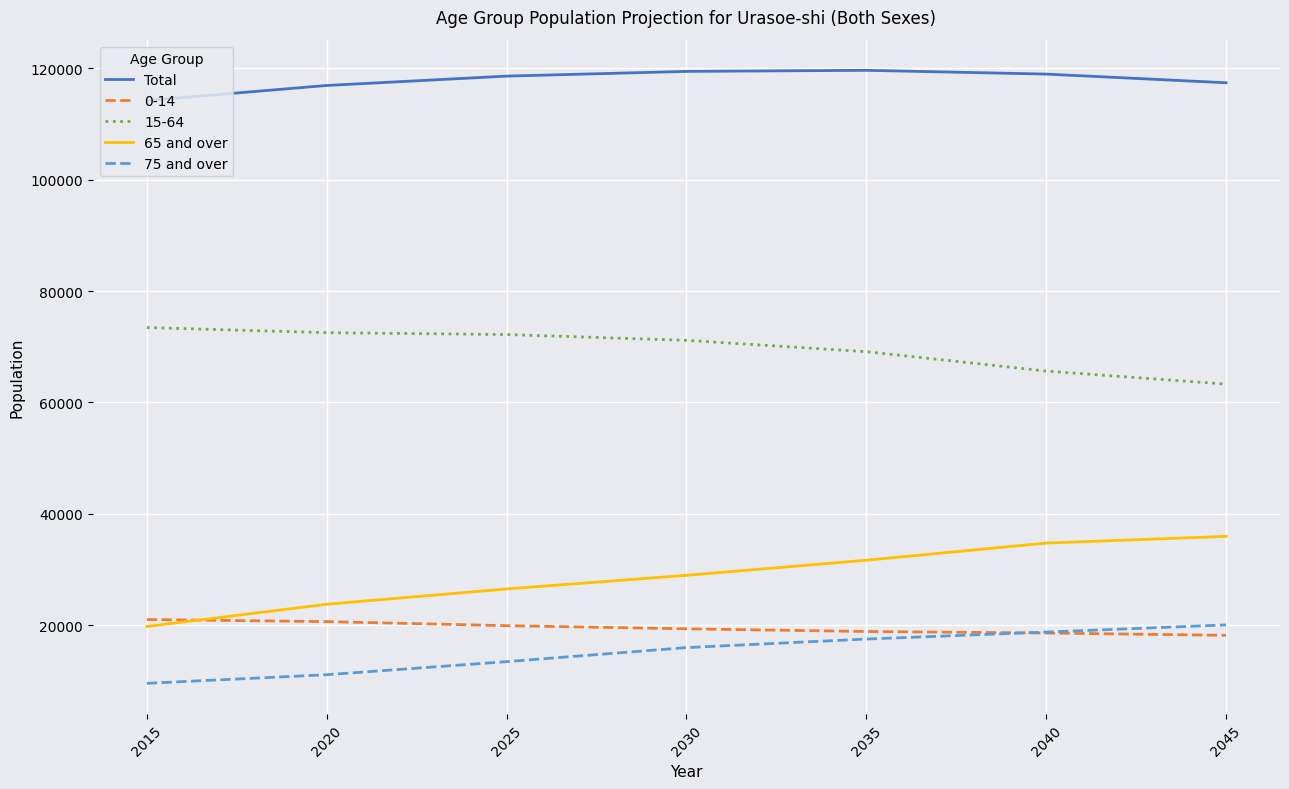

What is the total value across all series at 2045?

254888